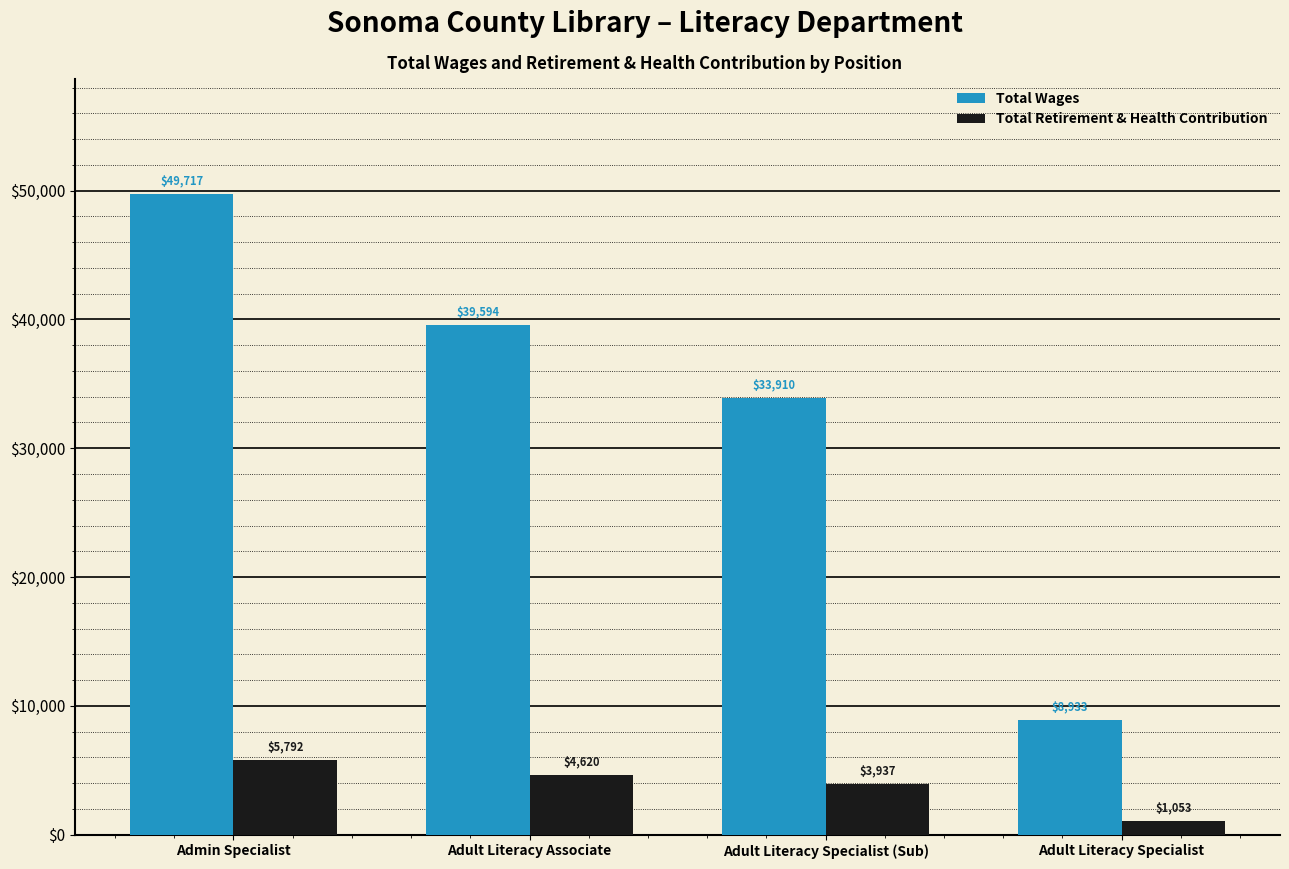

How many values in the Total Wages series are below 39594?

2